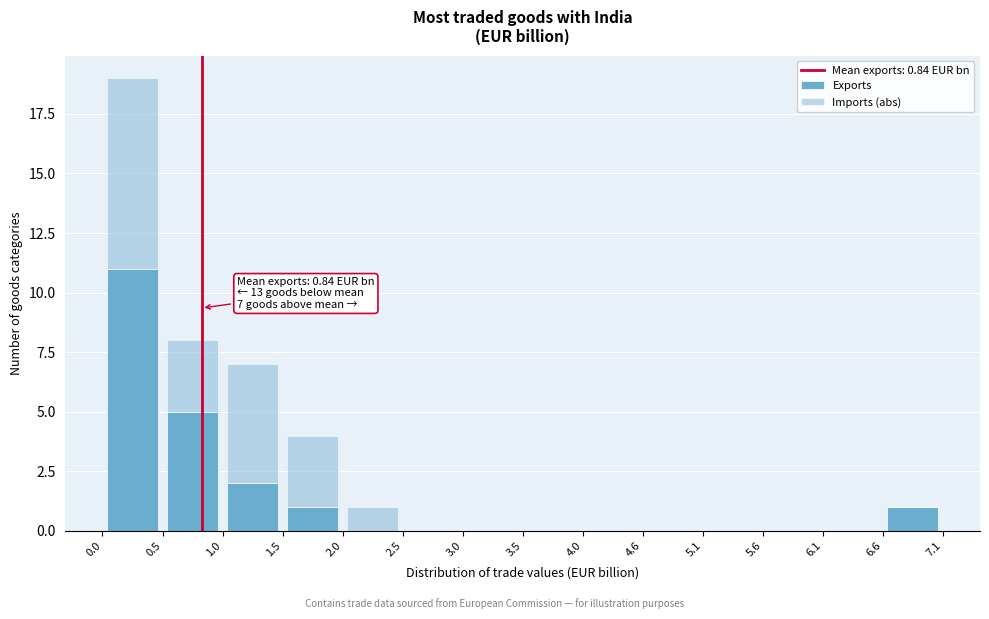

Which range on the x-axis has the tallest stacked bar (by total height)?

0.0 to 0.5